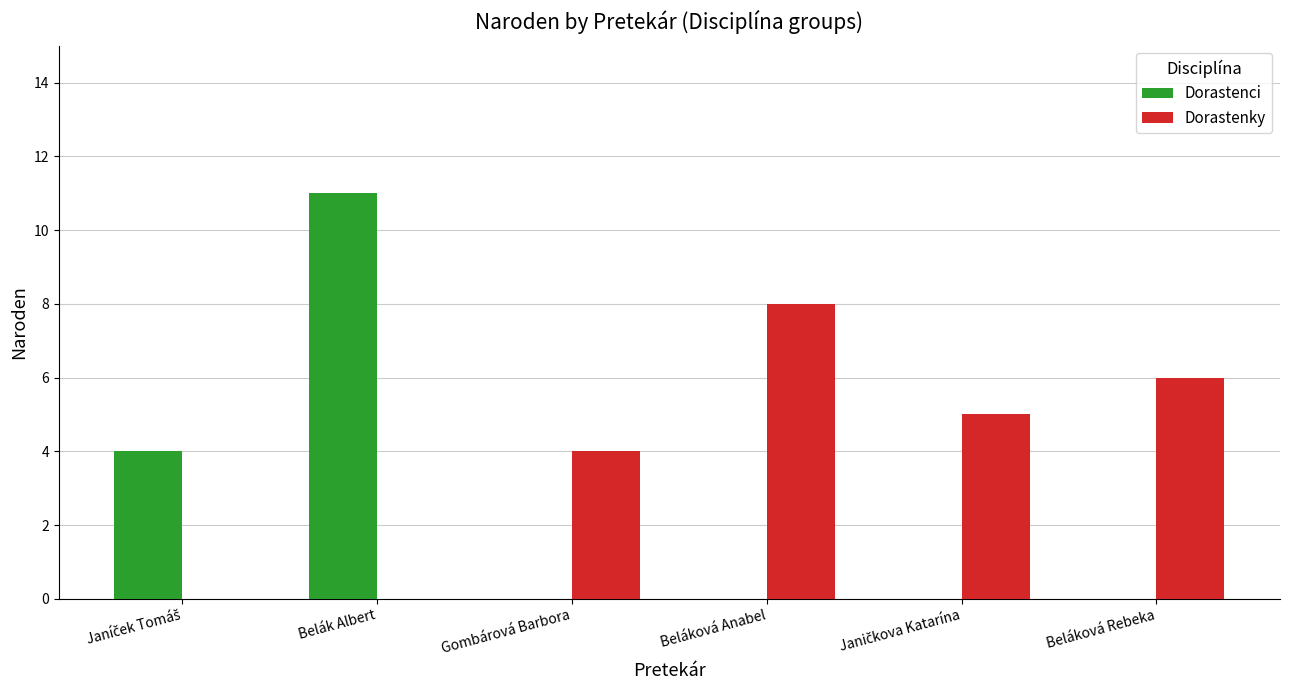

Which series has the widest spread of values?

Dorastenci